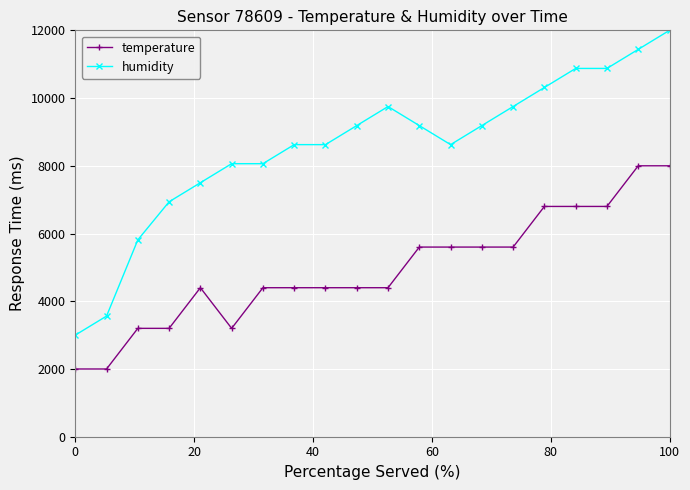

What is the minimum value shown in the chart?

2000.0